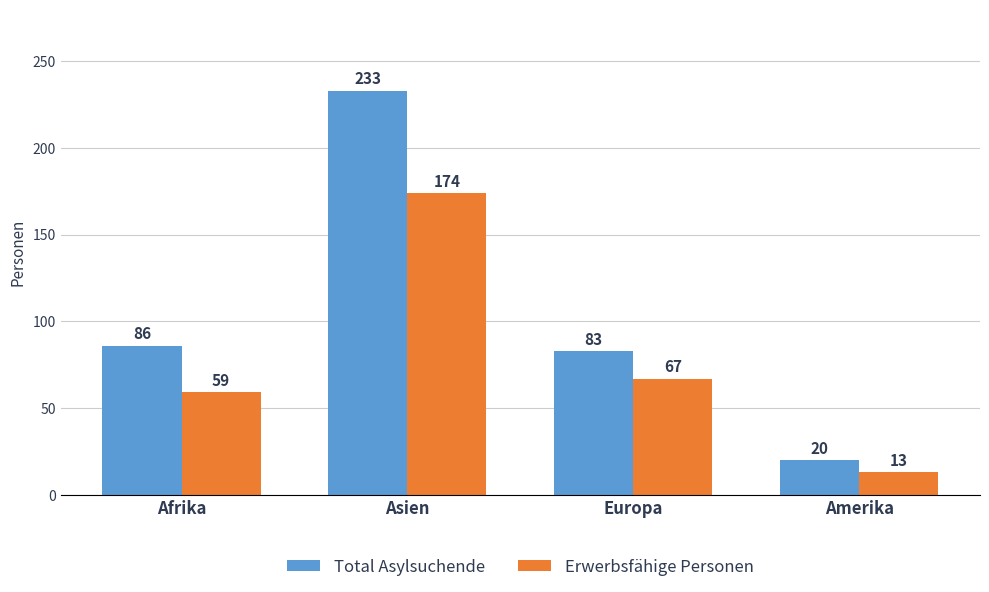

Rank the categories by Total Asylsuchende value from lowest to highest.

Amerika, Europa, Afrika, Asien